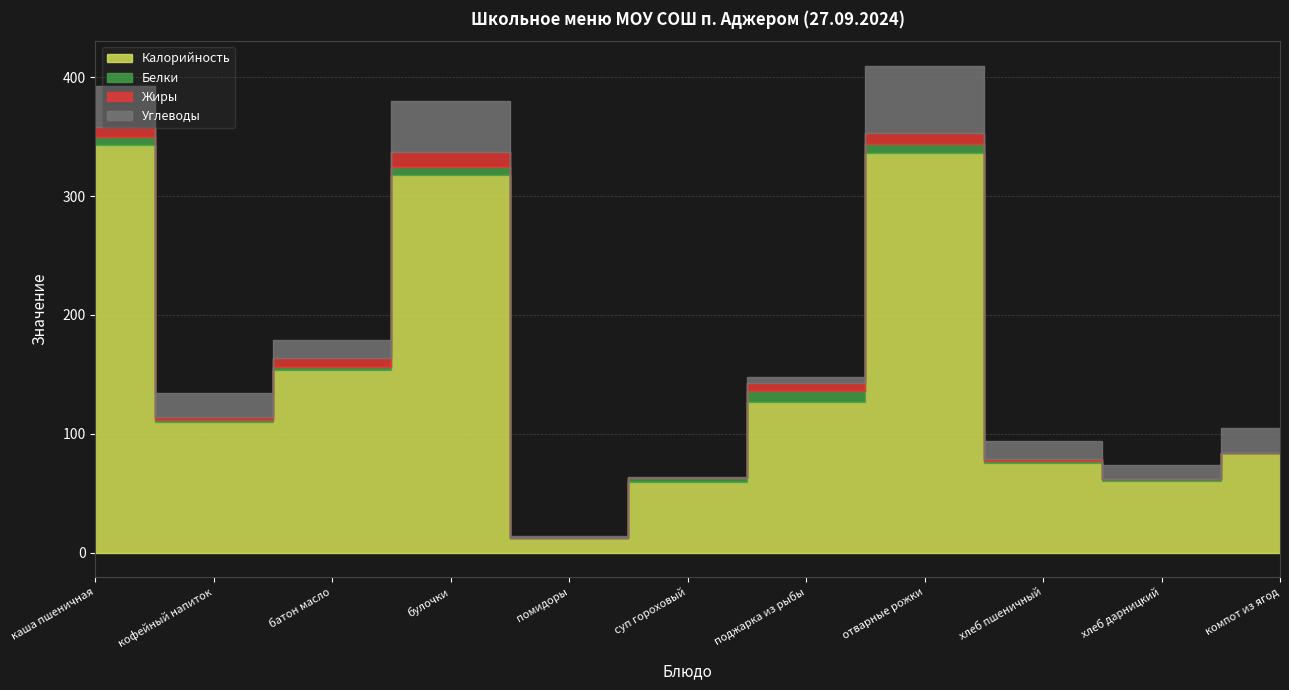

How many values in the Белки series exceed 2?

5